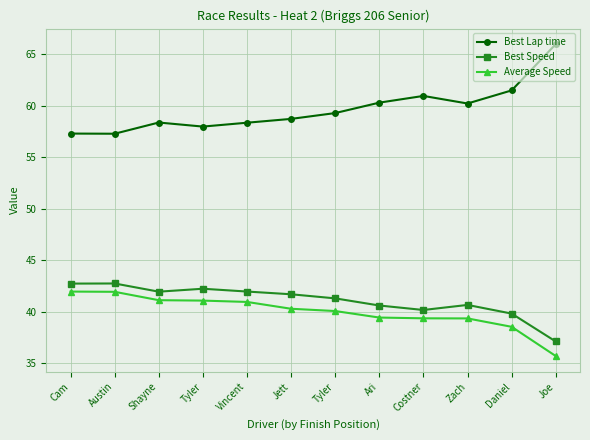

True or false: Best Speed and Best Lap time cross at least once.

False